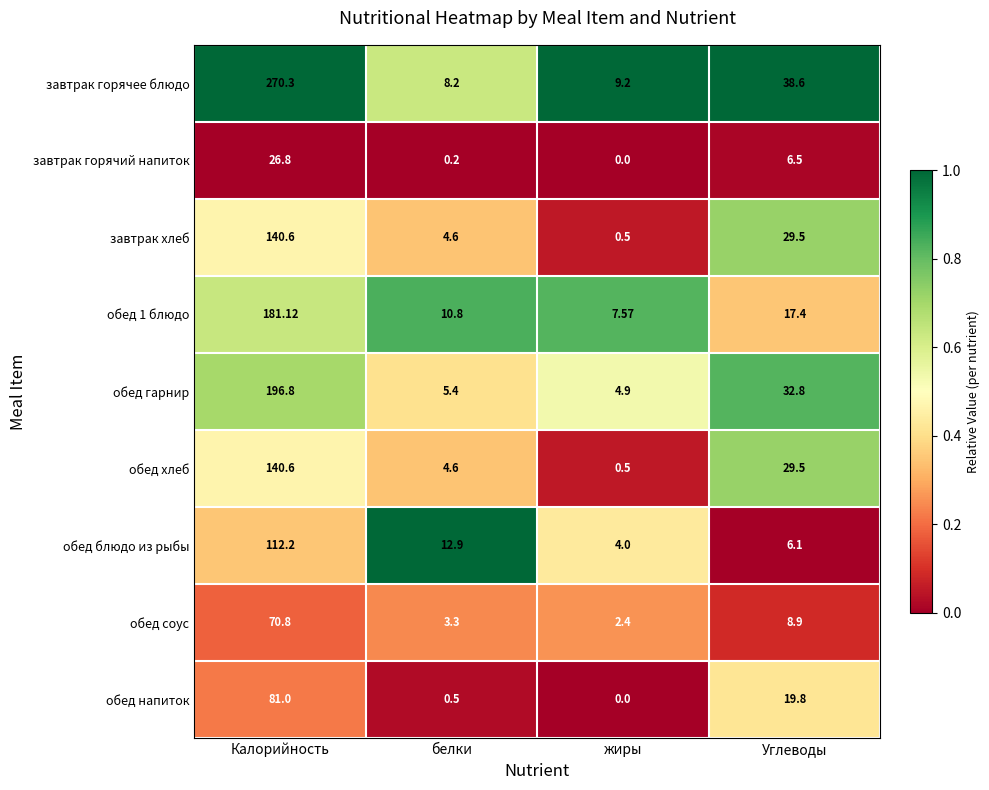

Where does the обед 1 блюдо series first go above 17?

Калорийность